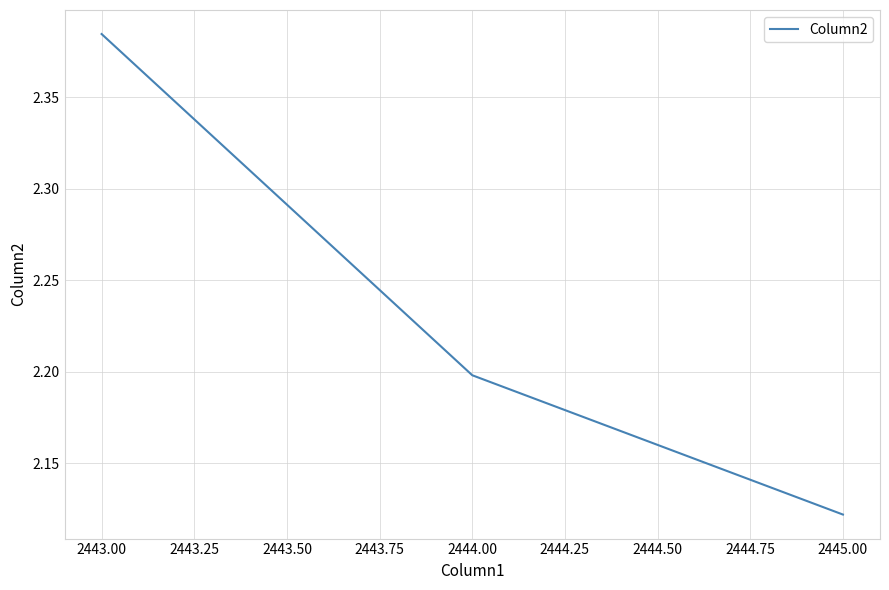

Which label corresponds to the largest value in the chart?

2443.00